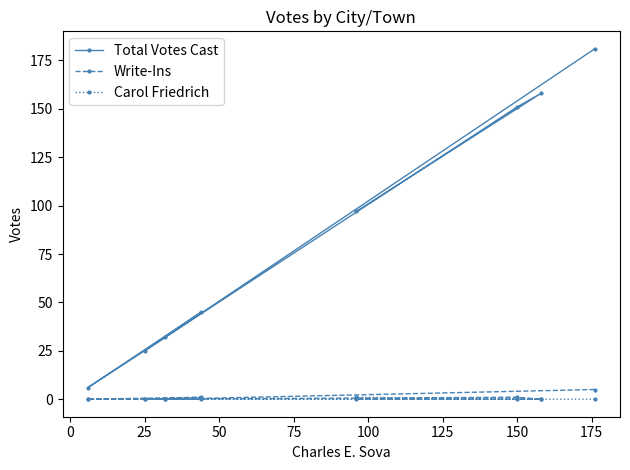

Which series has the largest range (max minus min)?

Total Votes Cast